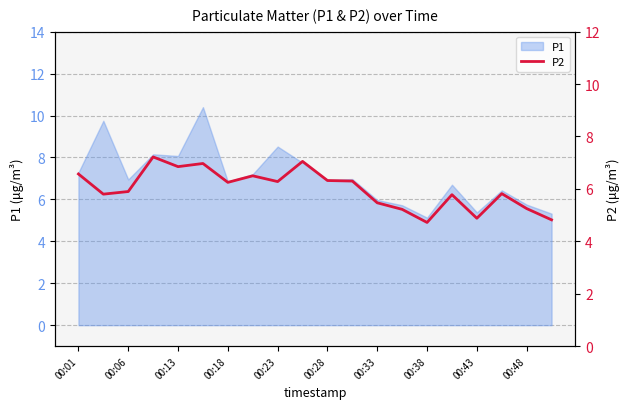

What is the value of the 19th point from the left?

5.2